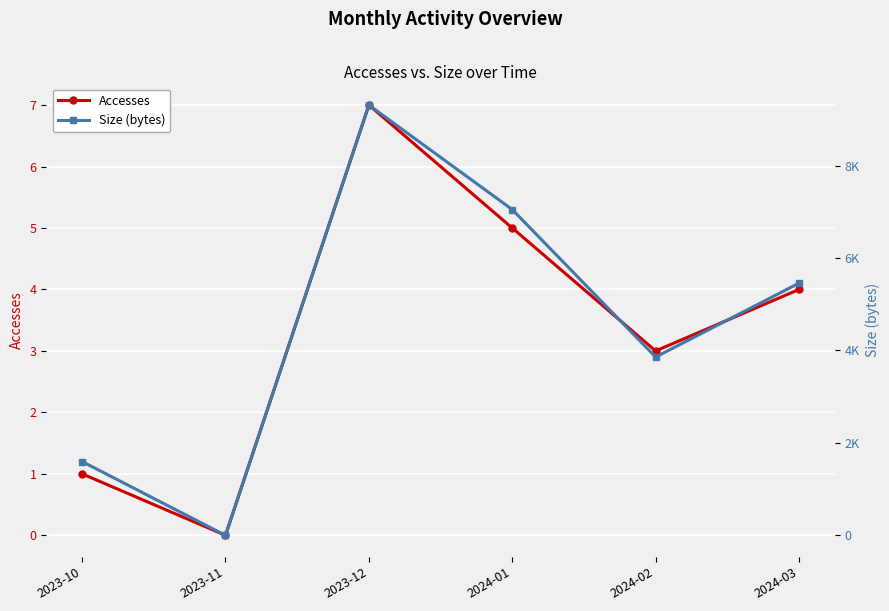

Rank the categories by Size (bytes) value from highest to lowest.

2023-12, 2024-01, 2024-03, 2024-02, 2023-10, 2023-11